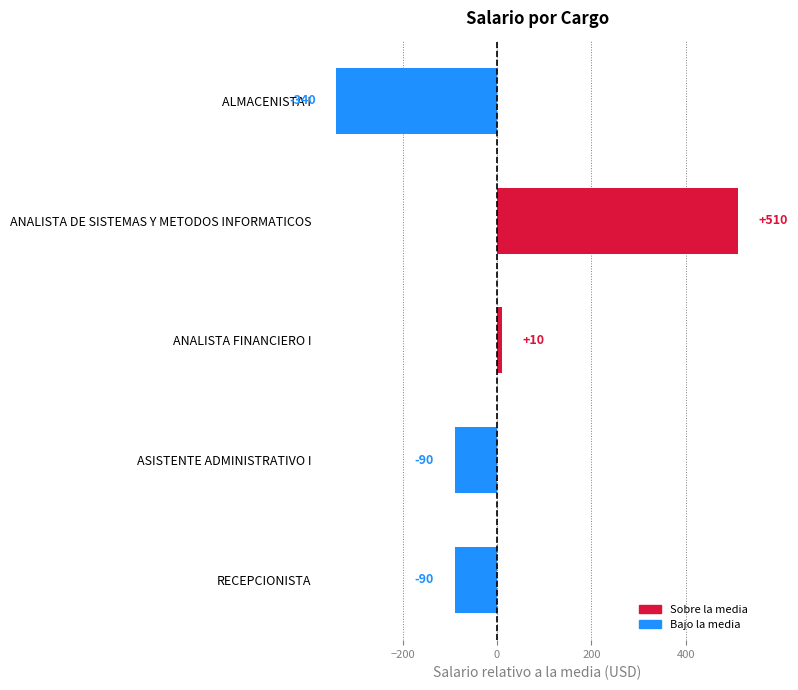

How many bars are there in total?

5